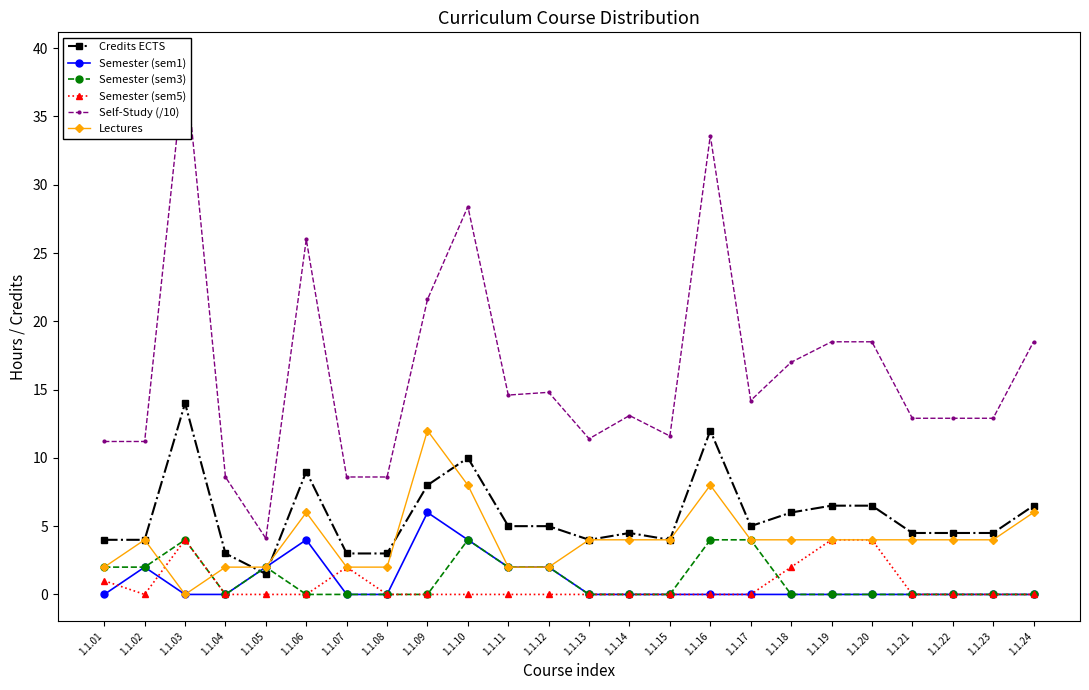

What is the value of the Credits ECTS point at the 2nd from the left?

4.0